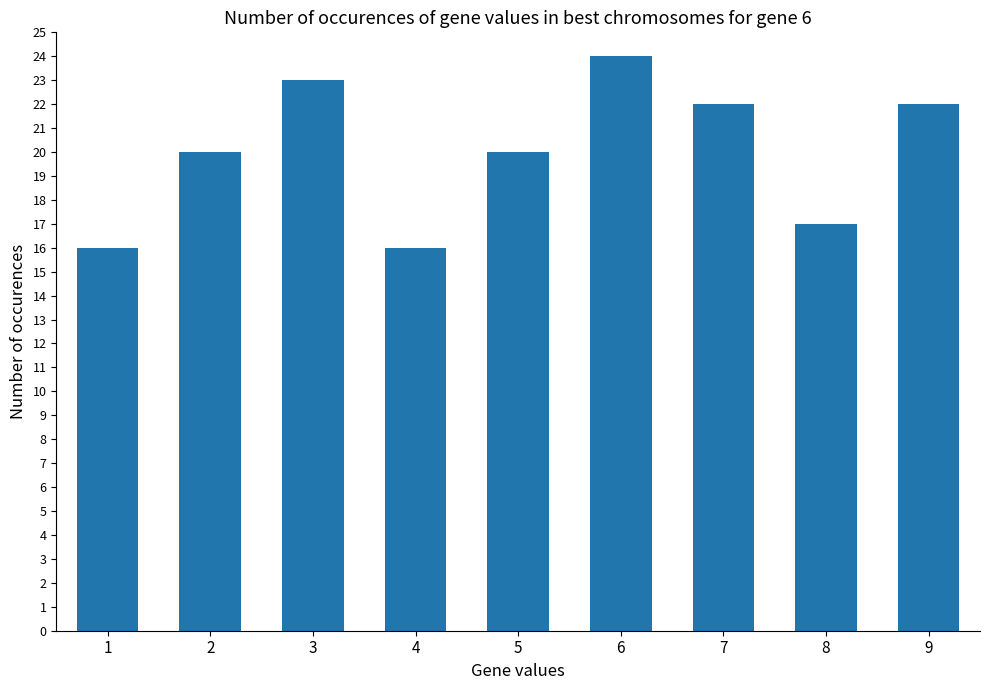

Which has a higher value, 4 or 6?

6